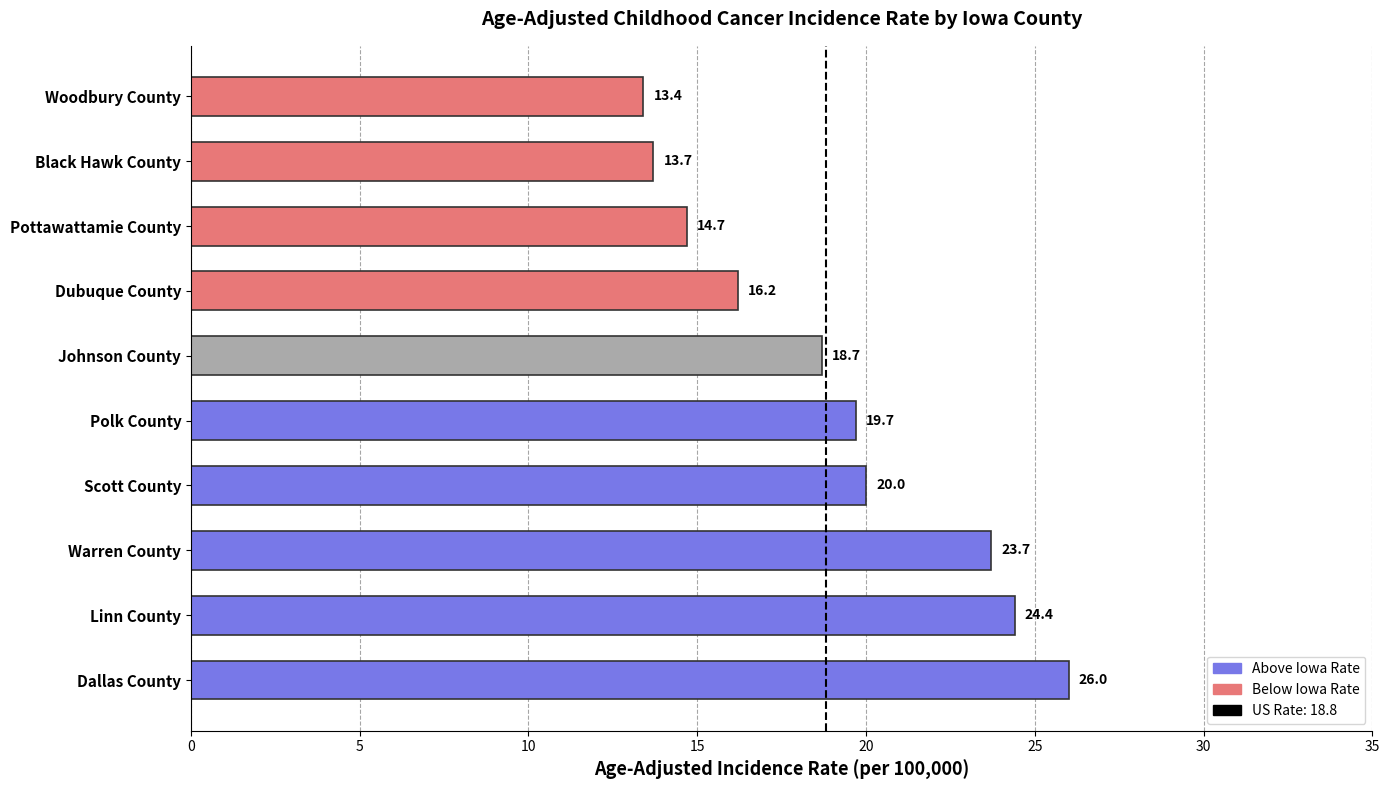

Is it true that the value at Scott County is 28.1?

False